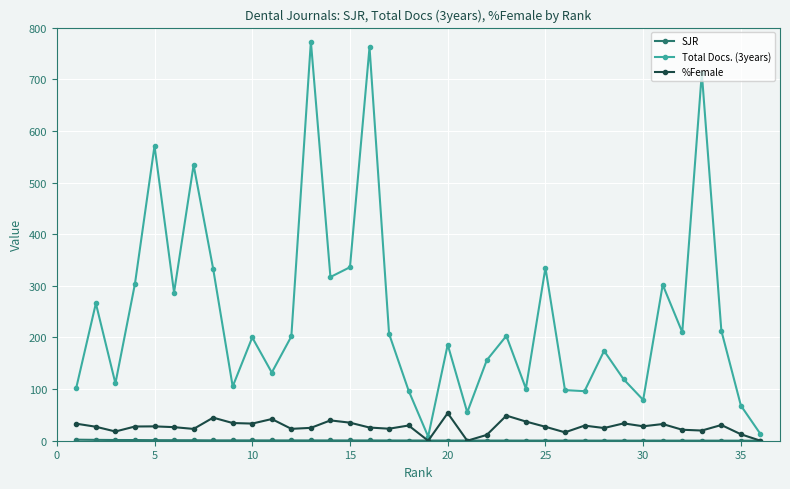

Which series has the widest spread of values?

Total Docs. (3years)